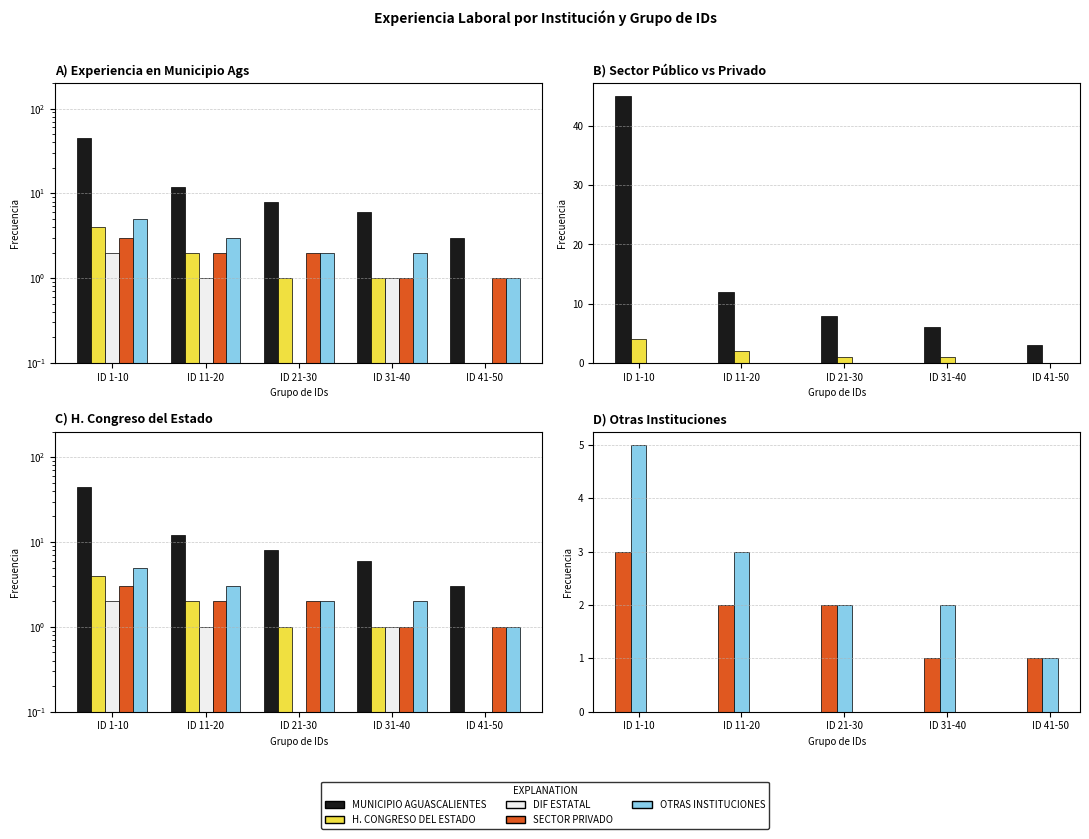

Which category has the lowest value across all series?

ID 41-50